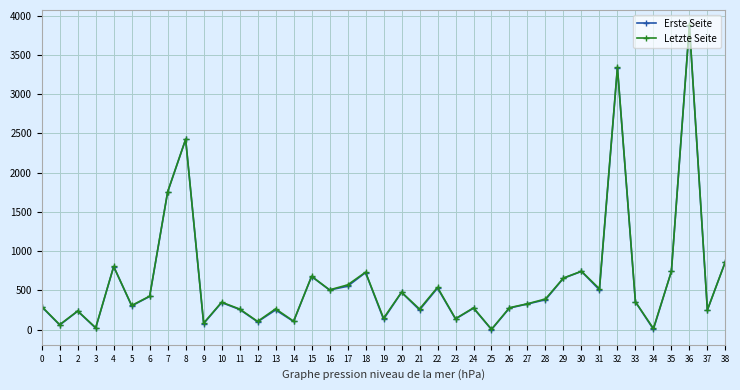

Count the number of categories in the chart.

39